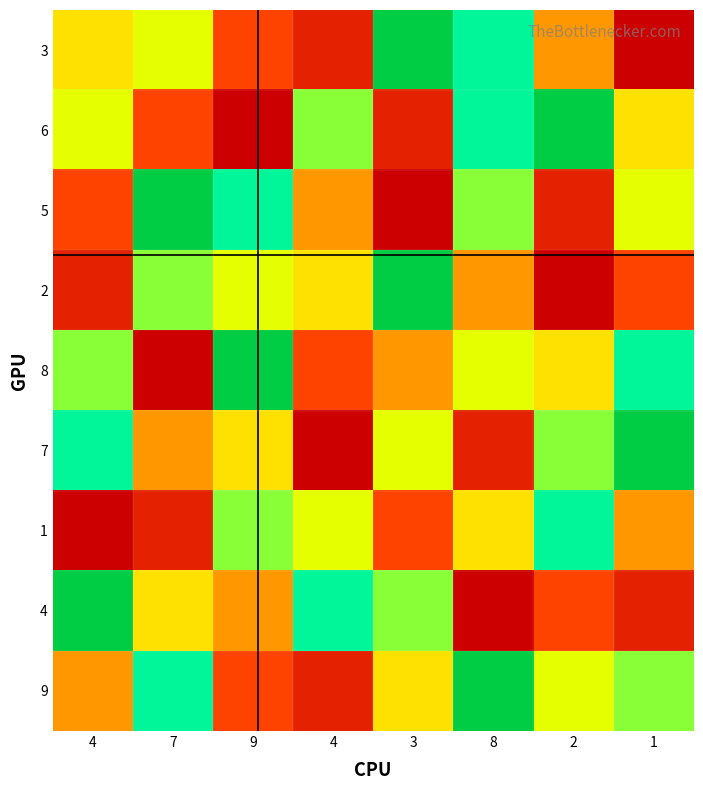

Which series has the largest range (max minus min)?

3